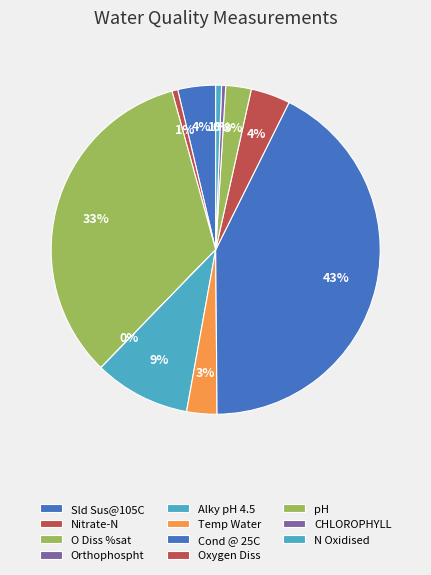

Is there a majority slice in this chart?

No